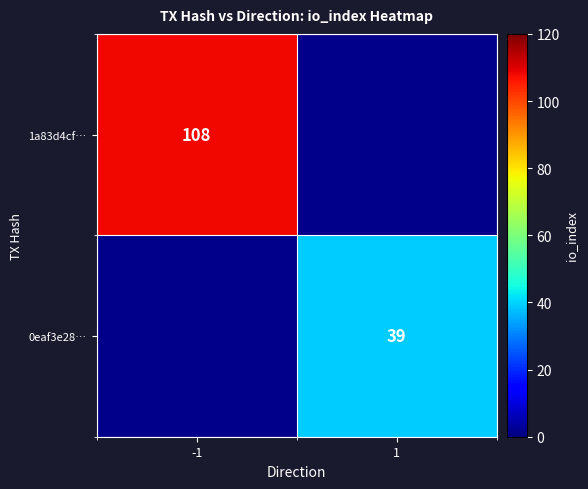

The 1a83d4cf… series shows 108 at -1. True or false?

True